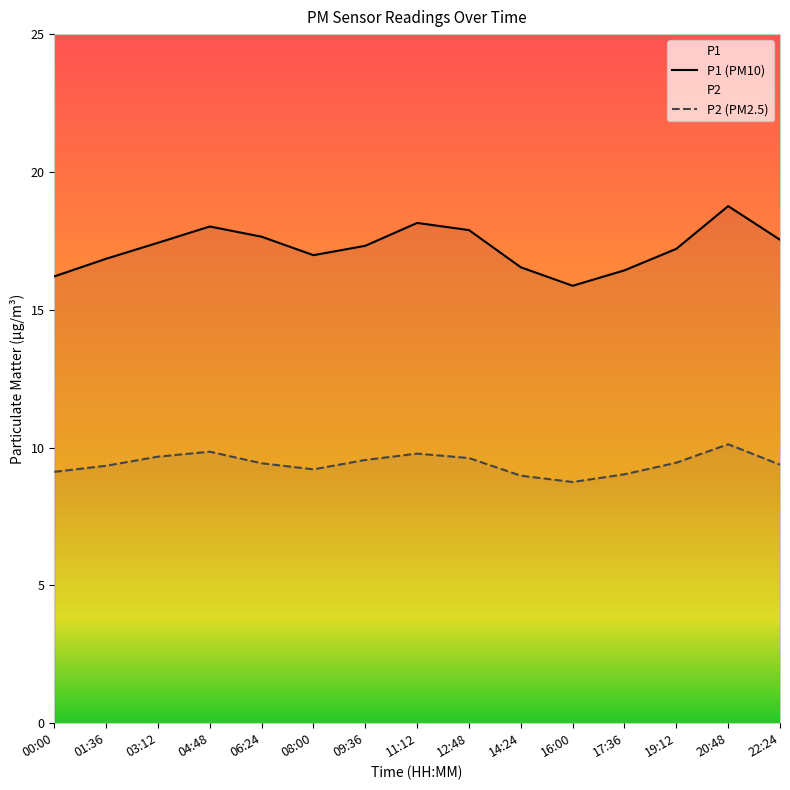

Does the chart have visible grid lines?

No